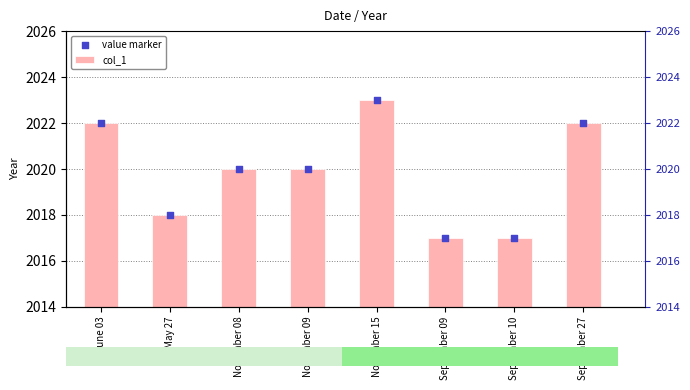

Which series has the largest total across all categories?

col_1